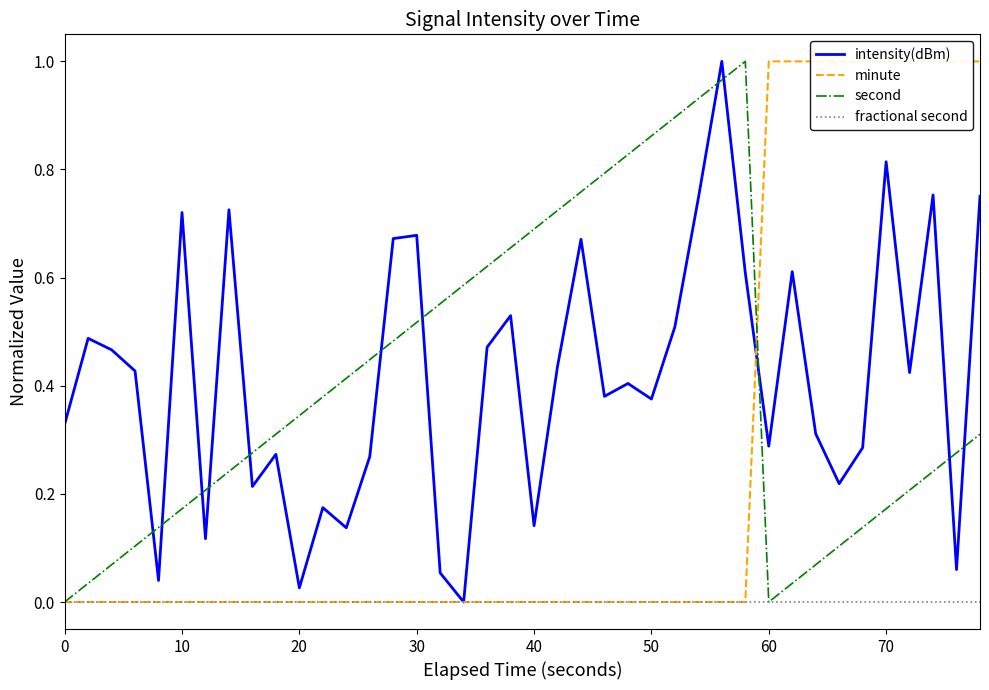

True or false: minute has more than 2 points higher than both neighbors.

False